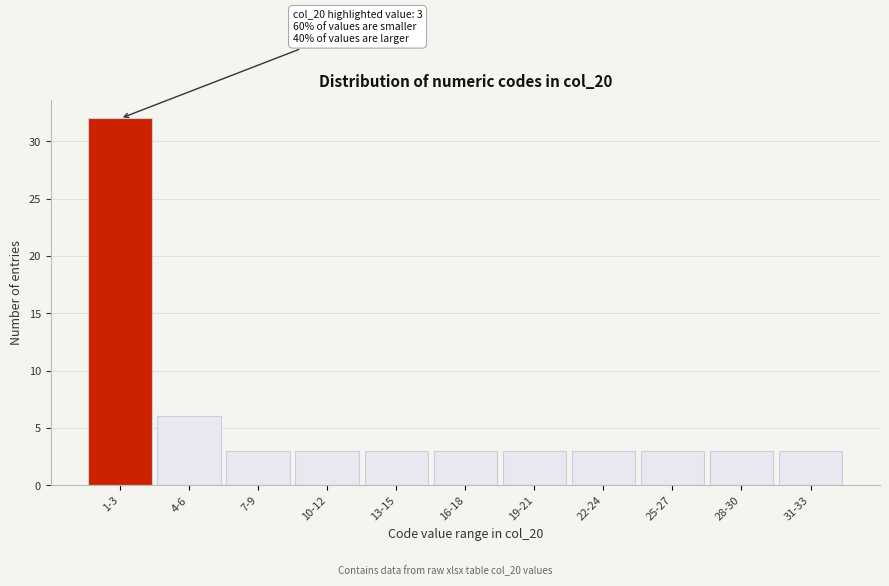

Reading left to right, extract all data points from this chart.

1-3=32	4-6=6	7-9=3	10-12=3	13-15=3	16-18=3	19-21=3	22-24=3	25-27=3	28-30=3	31-33=3